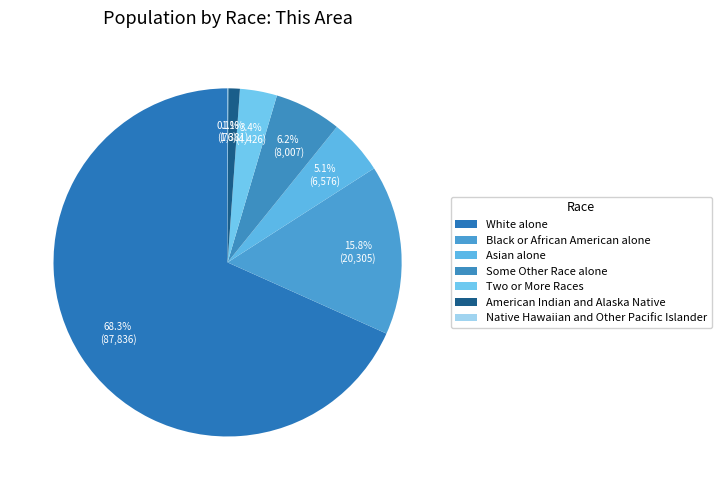

How many slices are in this pie chart?

7